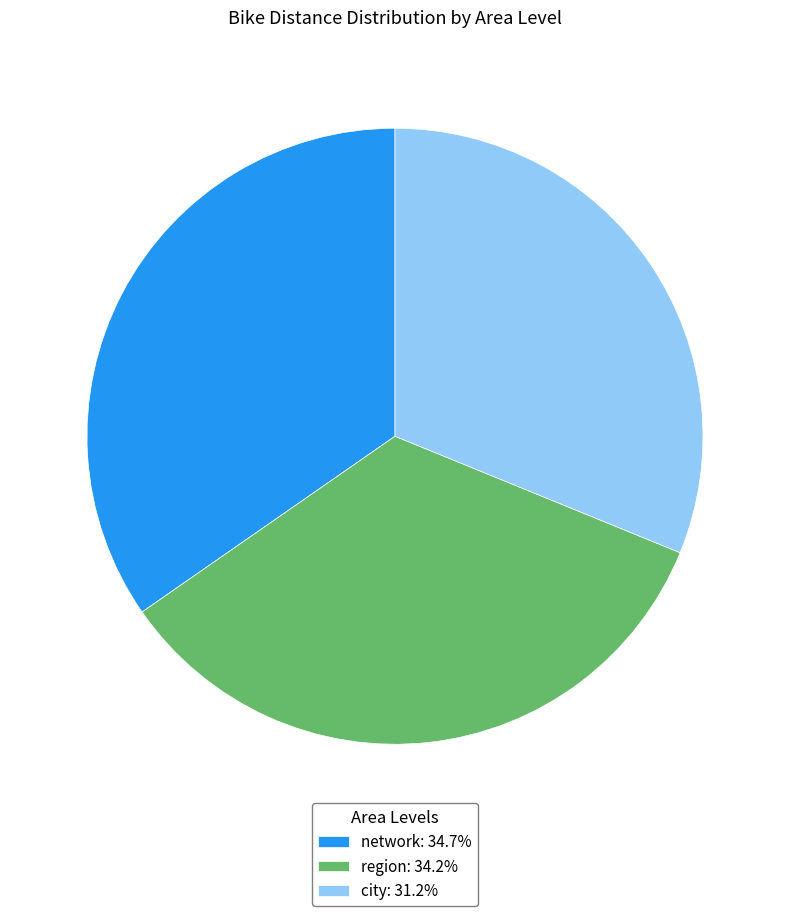

Which slice is the smallest?

city